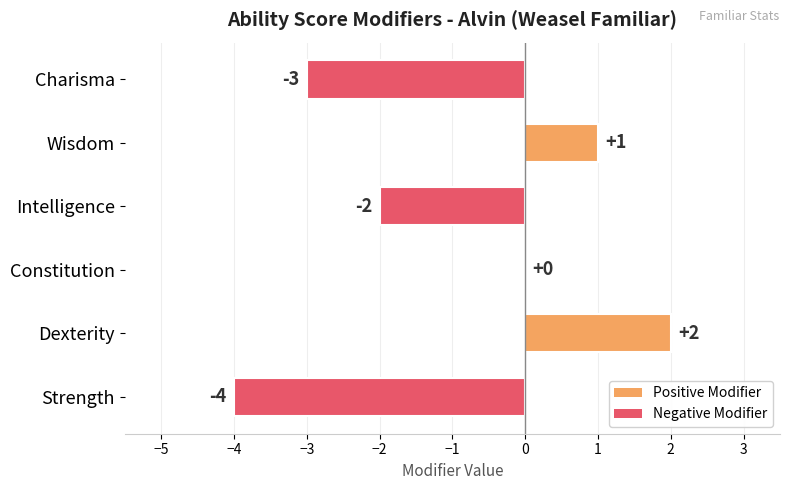

What is the change in value from Strength to Intelligence?

+2